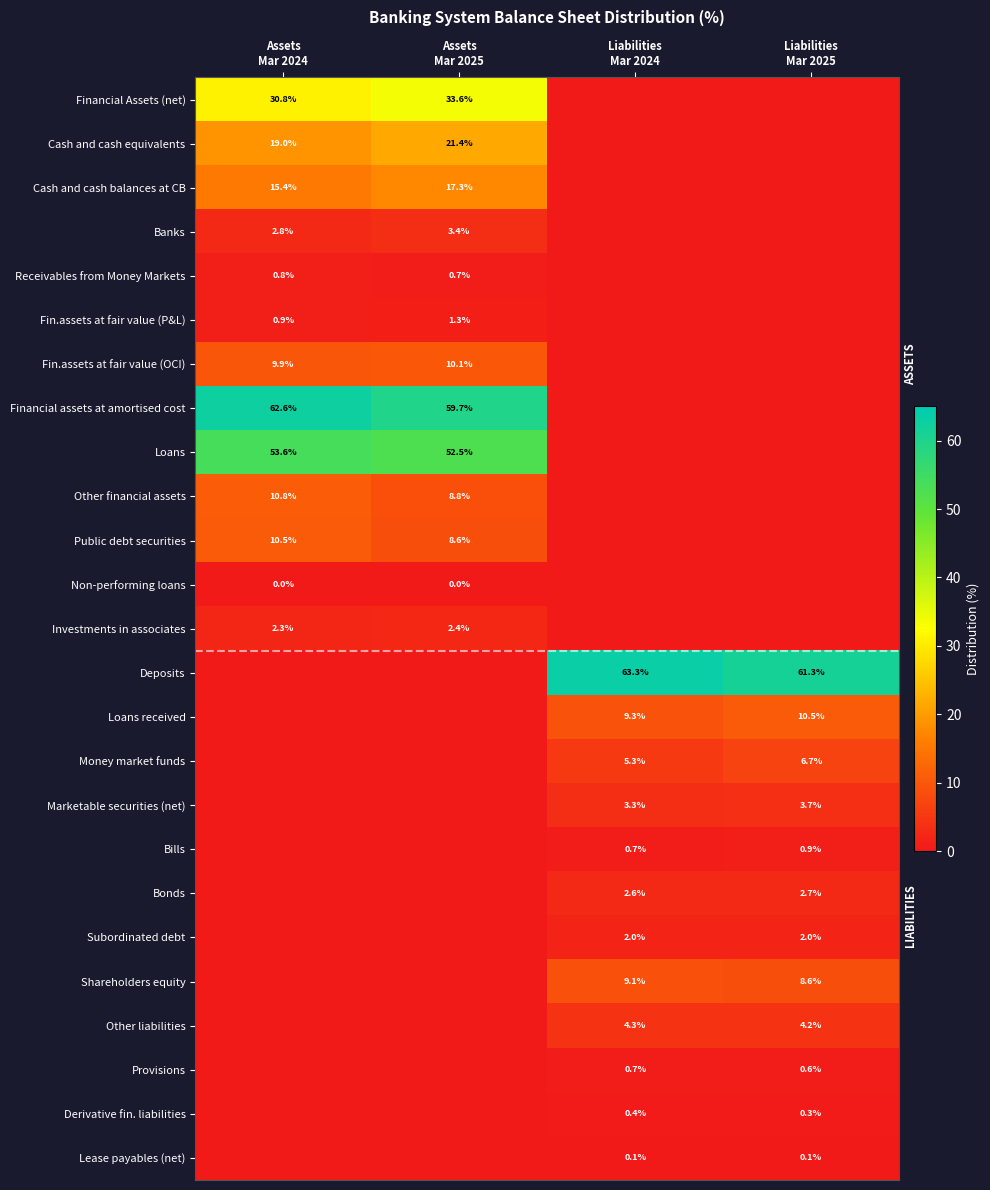

Which series has the largest range (max minus min)?

Deposits